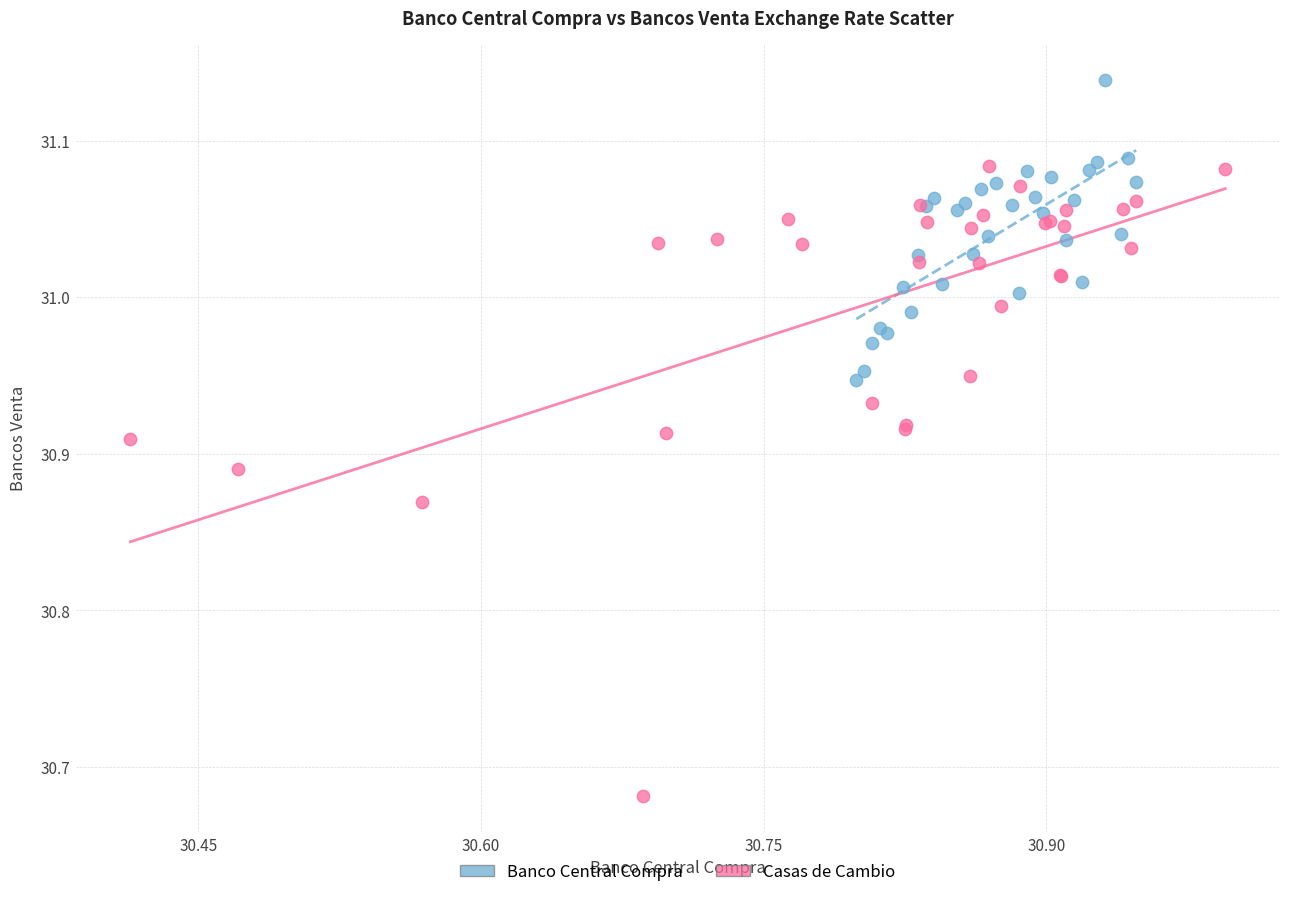

Which series contains the lowest Y value?

Casas de Cambio